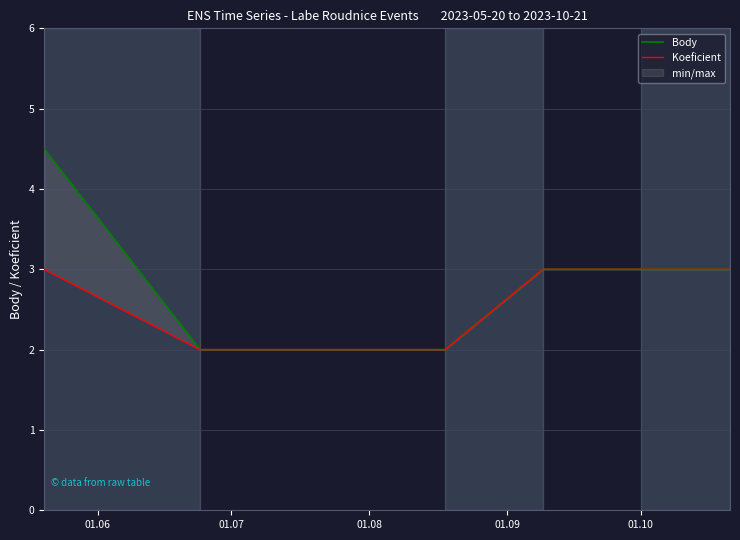

At how many categories does at least one series exceed 3?

1